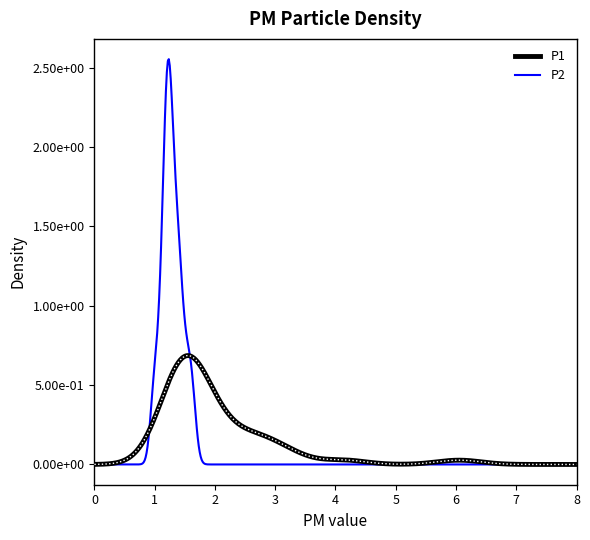

What are all the series names shown in the legend?

P1, P2